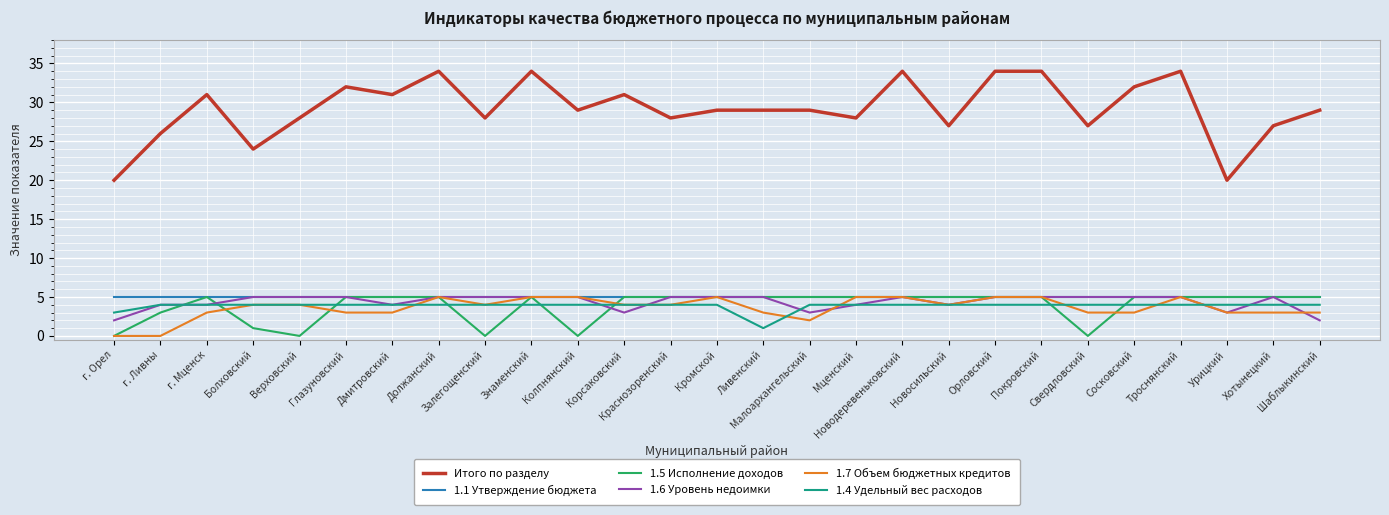

Is it true that 1.6 Уровень недоимки equals 5 at Должанский?

True